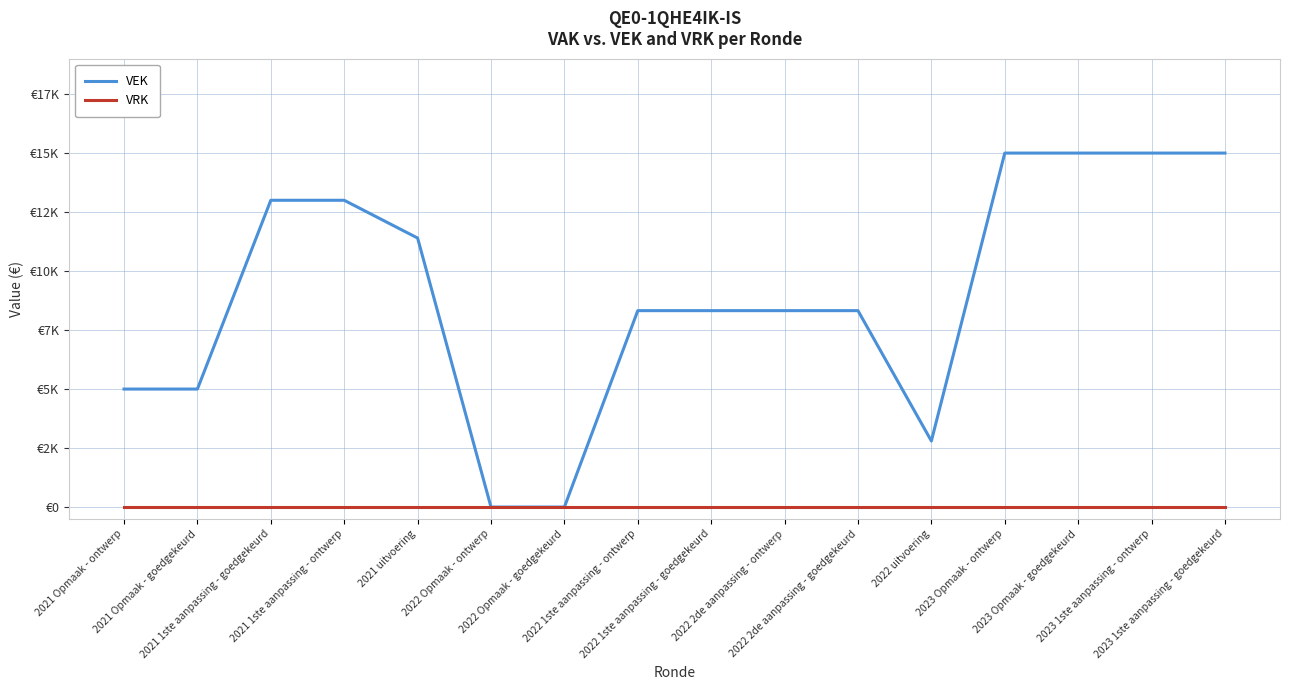

Where does the VEK series first go above 8323?

2021 1ste aanpassing - goedgekeurd